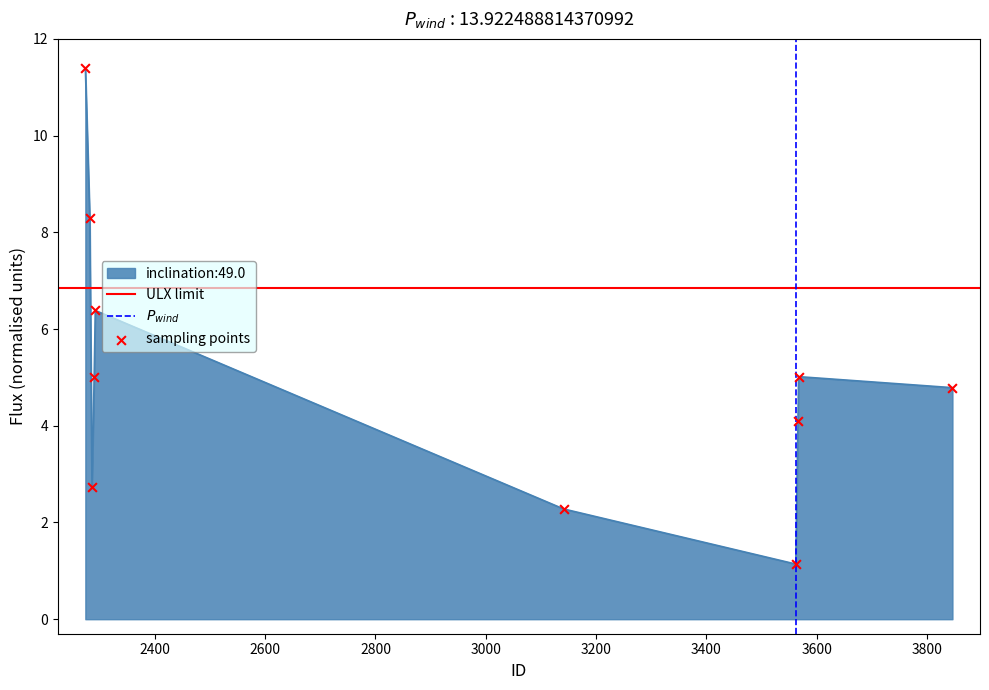

Which has a higher value, 2274 or 3562?

2274